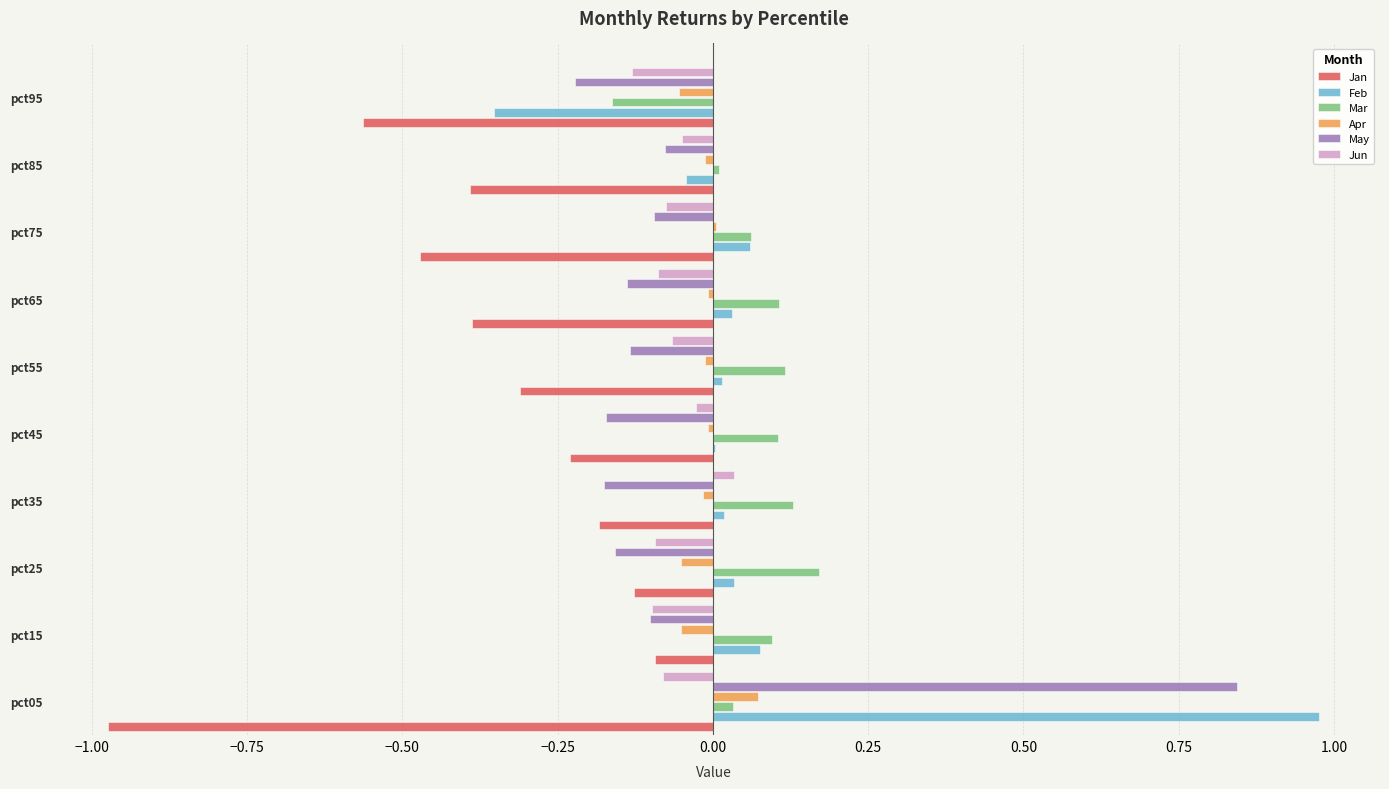

True or false: Jan has a value of -0.3 at pct45.

False